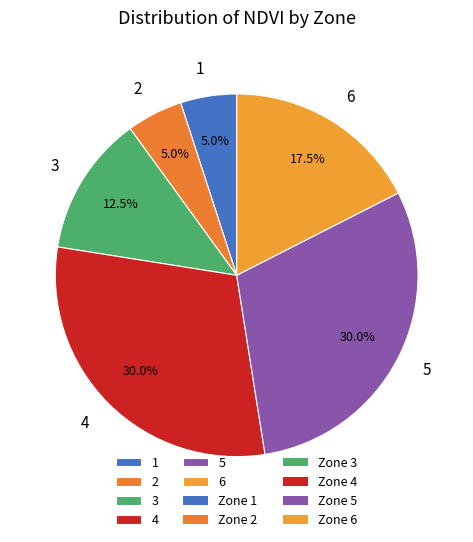

Count the number of slices in the pie.

6